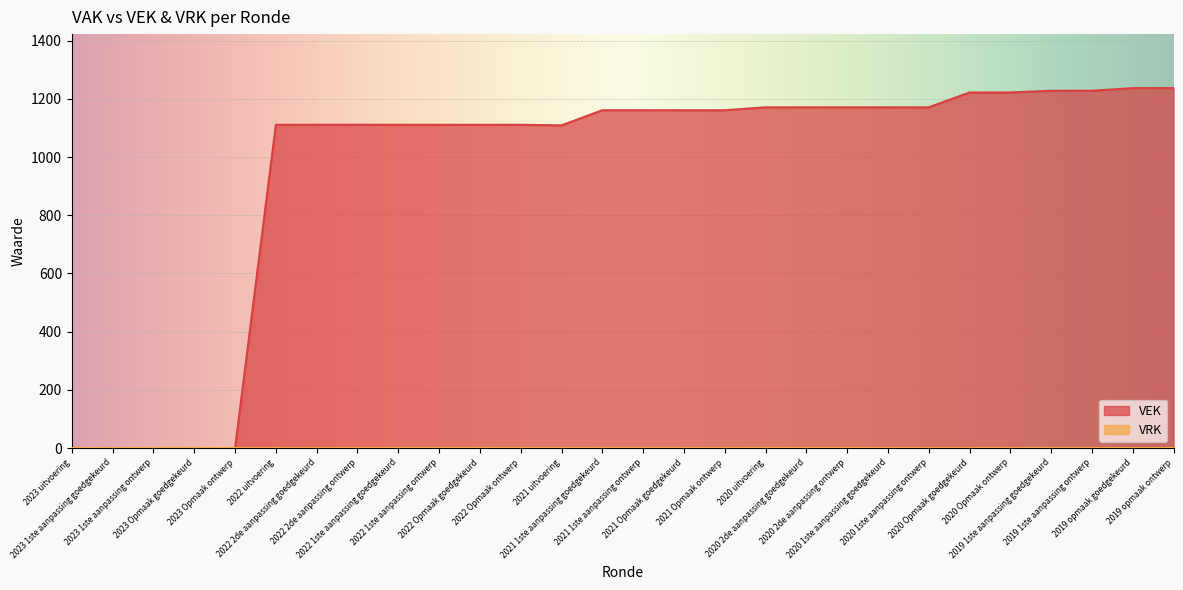

How many points are lower than both their immediate neighbors (excluding endpoints)?

1